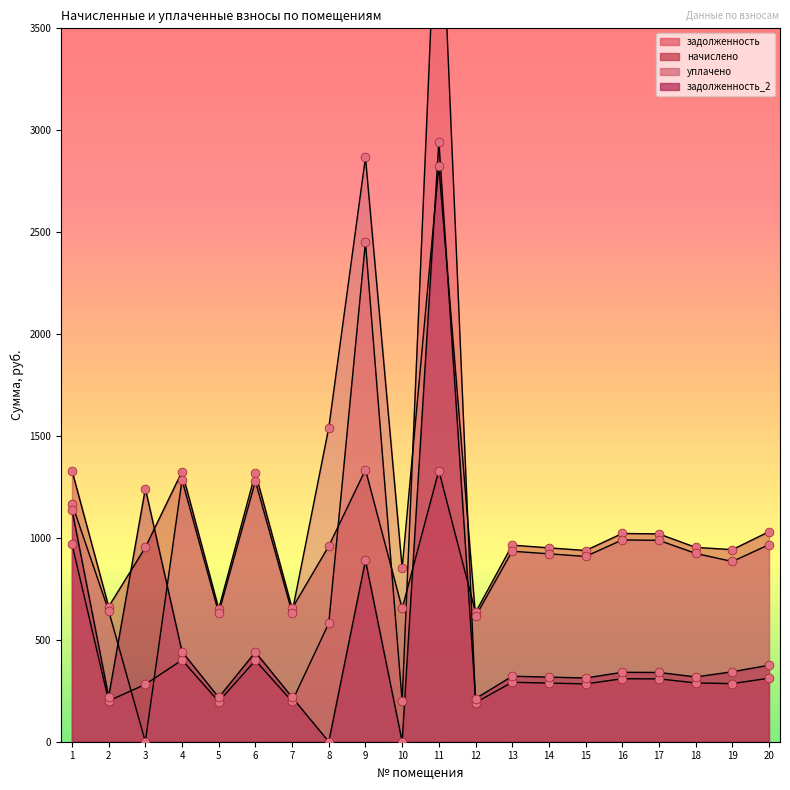

At which category is the sum across all series the highest?

11